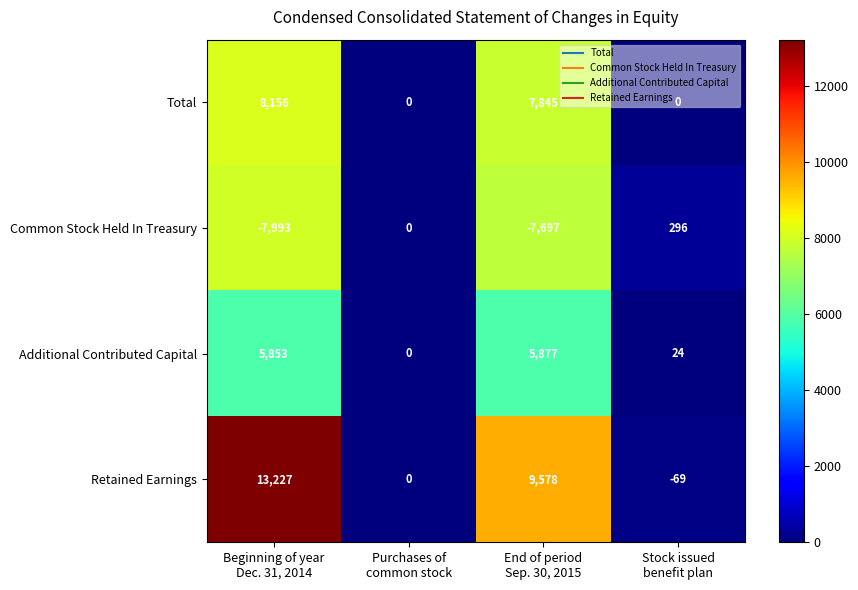

Which series has the widest spread of values?

Retained Earnings